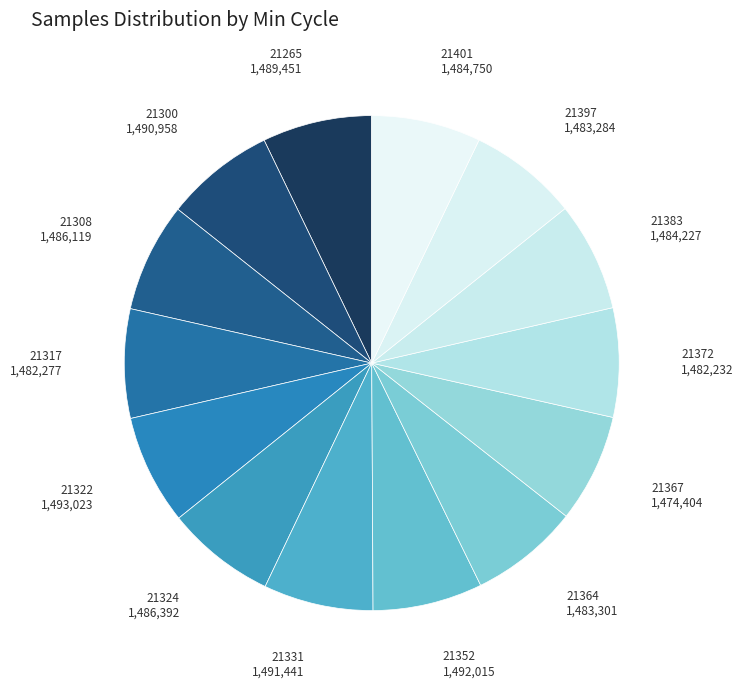

Is there a majority slice in this chart?

No